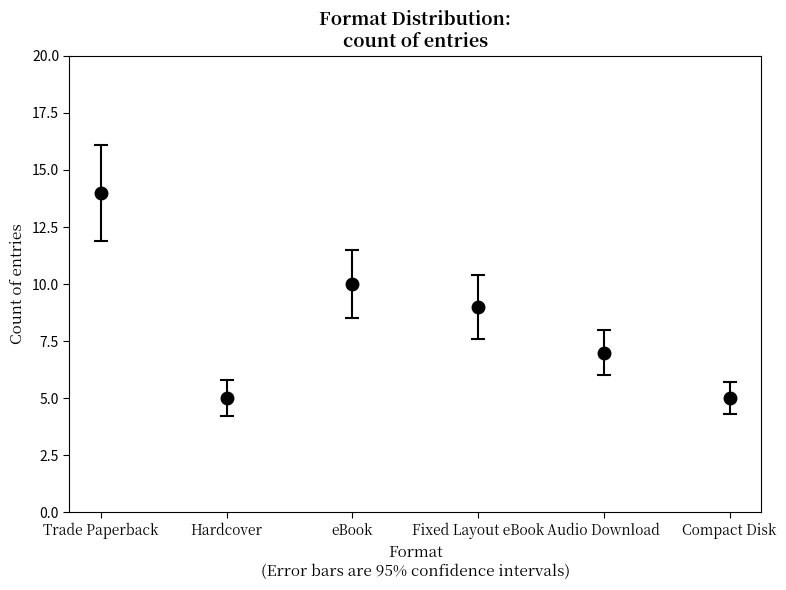

What is the approximate value at Hardcover?

5